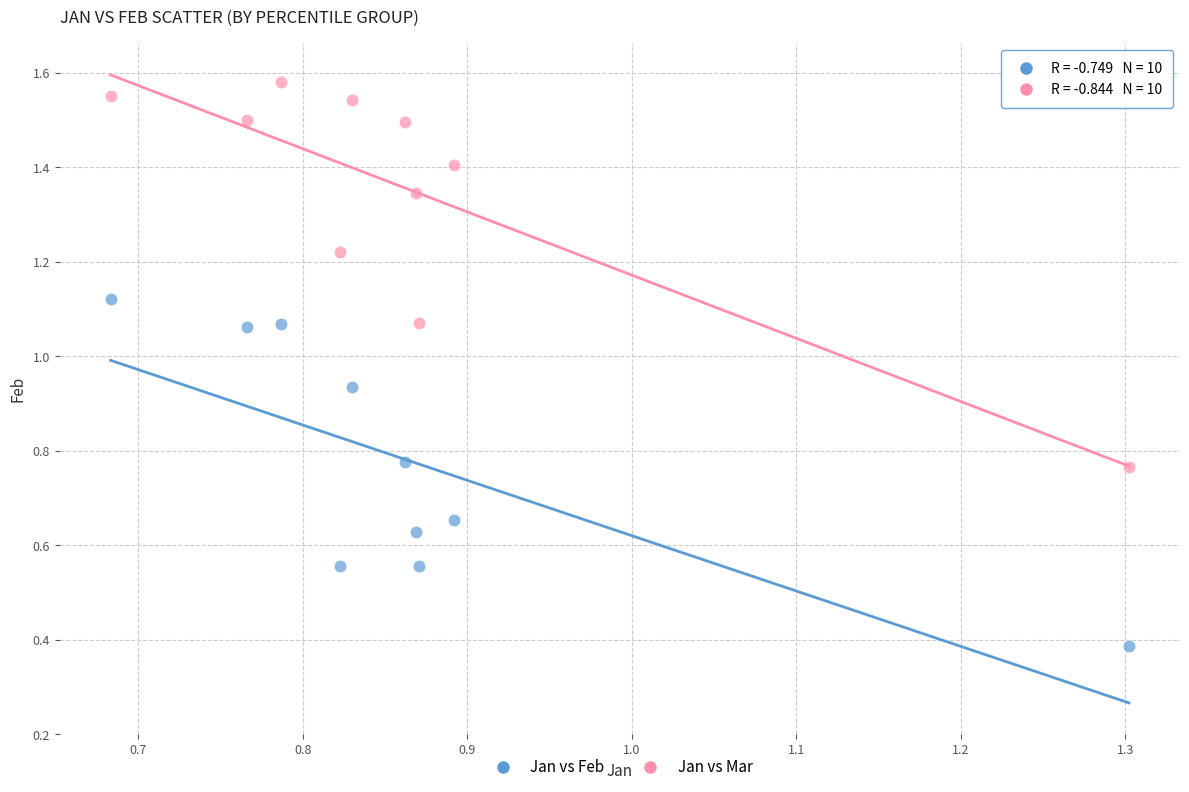

In the Jan vs Feb series, what Y value is closest to 0?

0.4